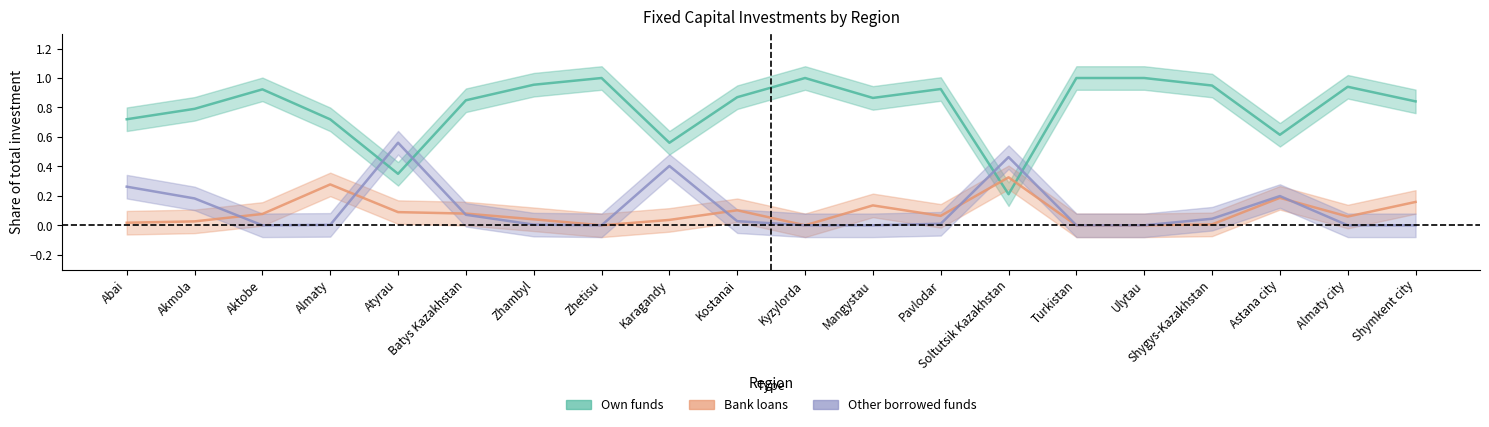

Reading left to right, what are all the values shown in this chart?

Own funds: Abai=0.7	Akmola=0.8	Aktobe=0.9	Almaty=0.7	Atyrau=0.3	Batys Kazakhstan=0.8	Zhambyl=1.0	Zhetisu=1.0	Karagandy=0.6	Kostanai=0.9	Kyzylorda=1.0	Mangystau=0.9	Pavlodar=0.9	Soltutsik Kazakhstan=0.2	Turkistan=1.0	Ulytau=1.0	Shygys-Kazakhstan=0.9	Astana city=0.6	Almaty city=0.9	Shymkent city=0.8
Bank loans: Abai=0.0	Akmola=0.0	Aktobe=0.1	Almaty=0.3	Atyrau=0.1	Batys Kazakhstan=0.1	Zhambyl=0.0	Zhetisu=0.0	Karagandy=0.0	Kostanai=0.1	Kyzylorda=0.0	Mangystau=0.1	Pavlodar=0.1	Soltutsik Kazakhstan=0.3	Turkistan=0.0	Ulytau=0.0	Shygys-Kazakhstan=0.0	Astana city=0.2	Almaty city=0.1	Shymkent city=0.2
Other borrowed funds: Abai=0.3	Akmola=0.2	Aktobe=0.0	Almaty=0.0	Atyrau=0.6	Batys Kazakhstan=0.1	Zhambyl=0.0	Zhetisu=0.0	Karagandy=0.4	Kostanai=0.0	Kyzylorda=0.0	Mangystau=0.0	Pavlodar=0.0	Soltutsik Kazakhstan=0.5	Turkistan=0.0	Ulytau=0.0	Shygys-Kazakhstan=0.0	Astana city=0.2	Almaty city=0.0	Shymkent city=0.0